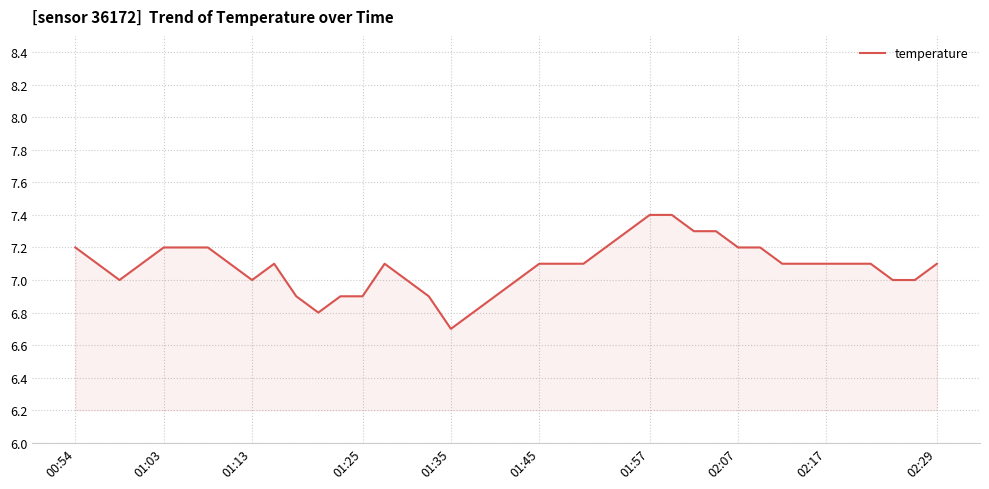

What is the smallest value displayed?

6.7